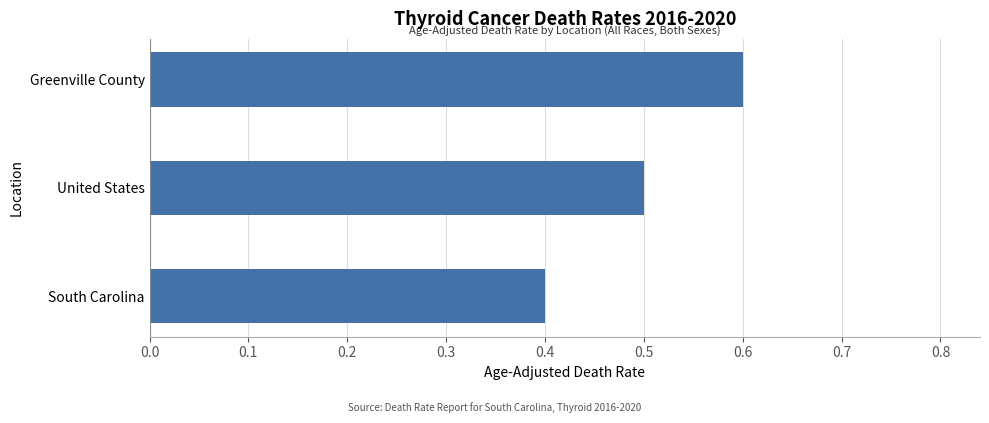

What is the difference between the maximum and minimum values?

0.2